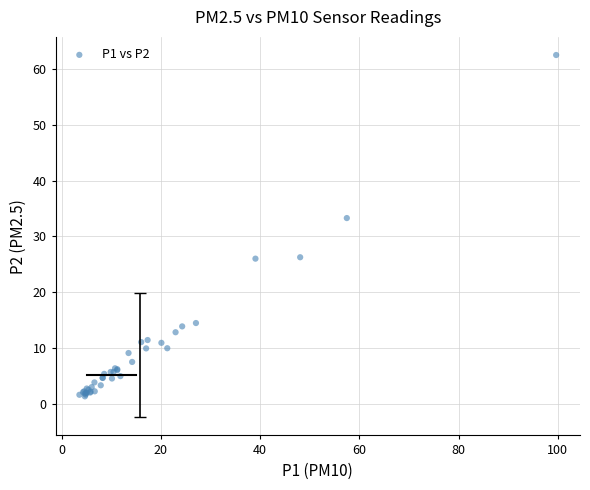

What Y value in the scatter plot is closest to 31?

33.3